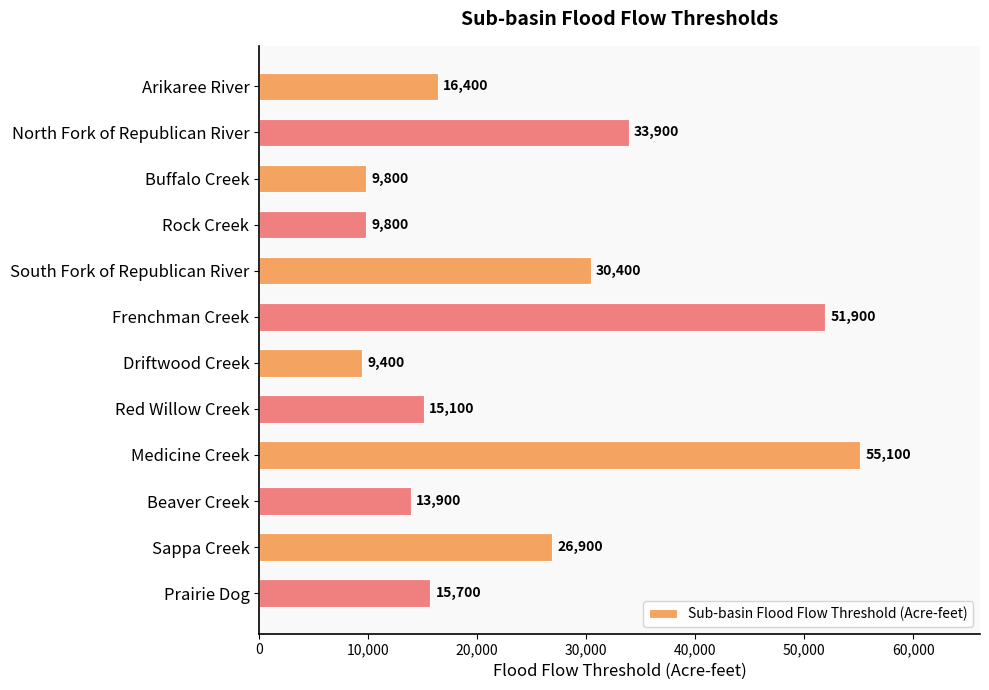

What is the minimum value shown in the chart?

9400